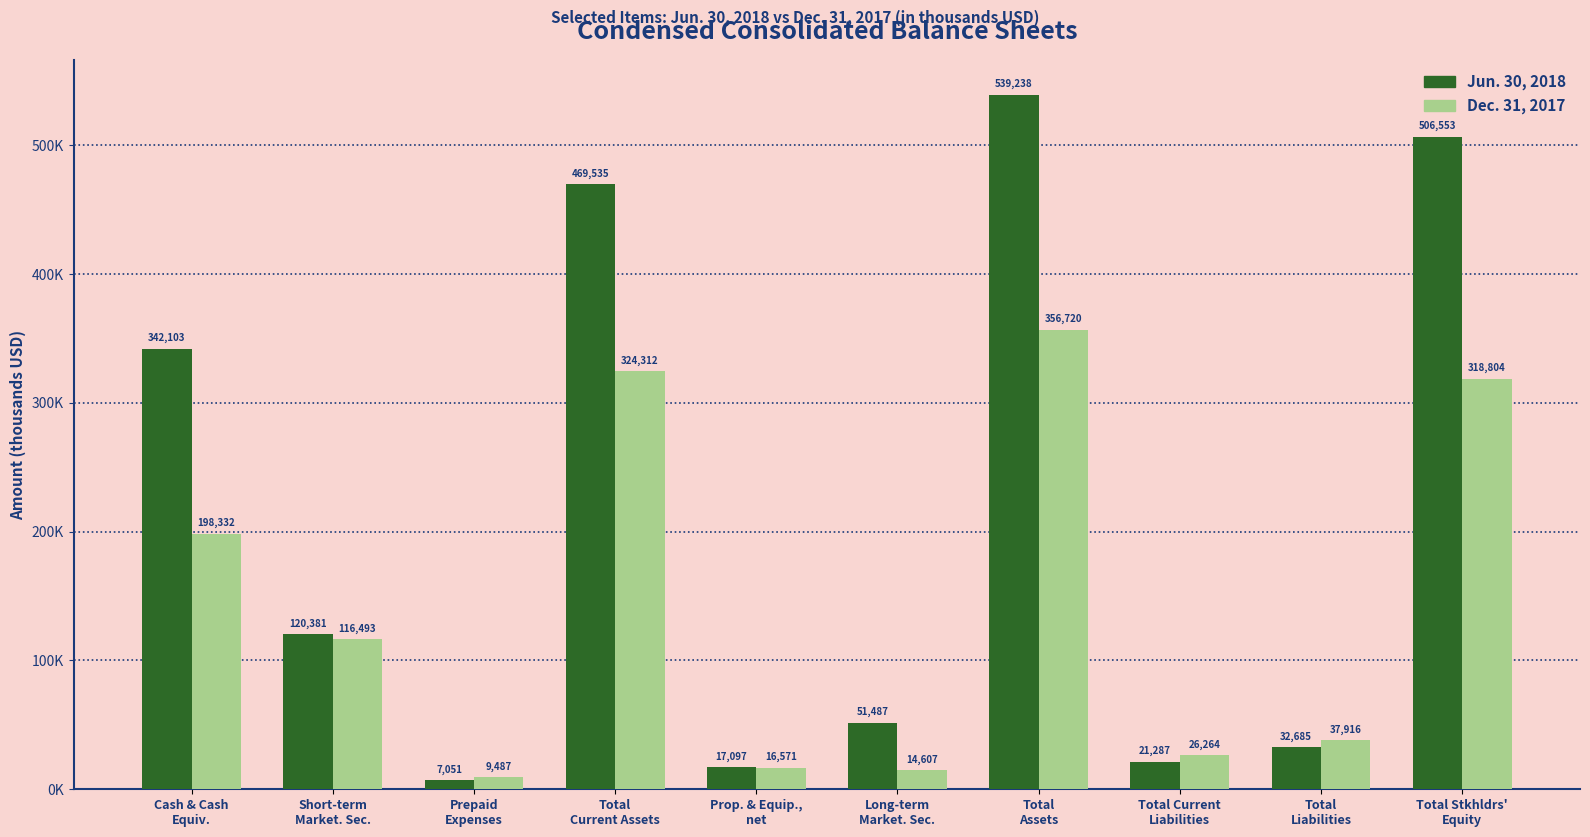

Does the chart contain stacked bars?

No